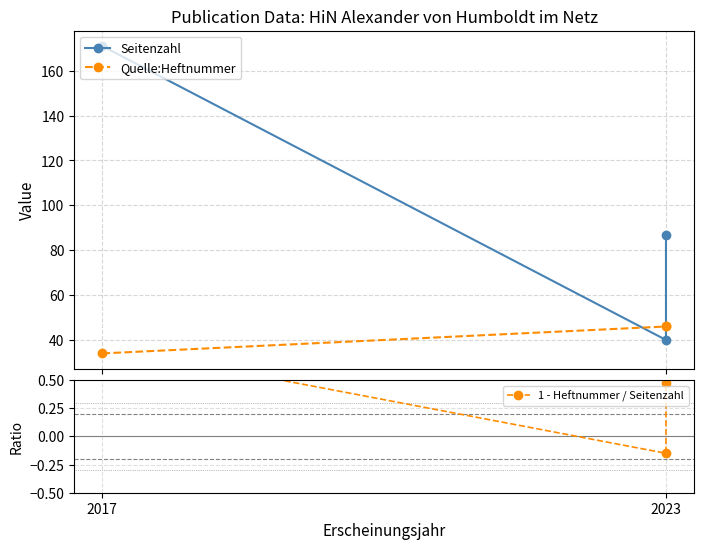

What is the sum of all Seitenzahl values?

298.0